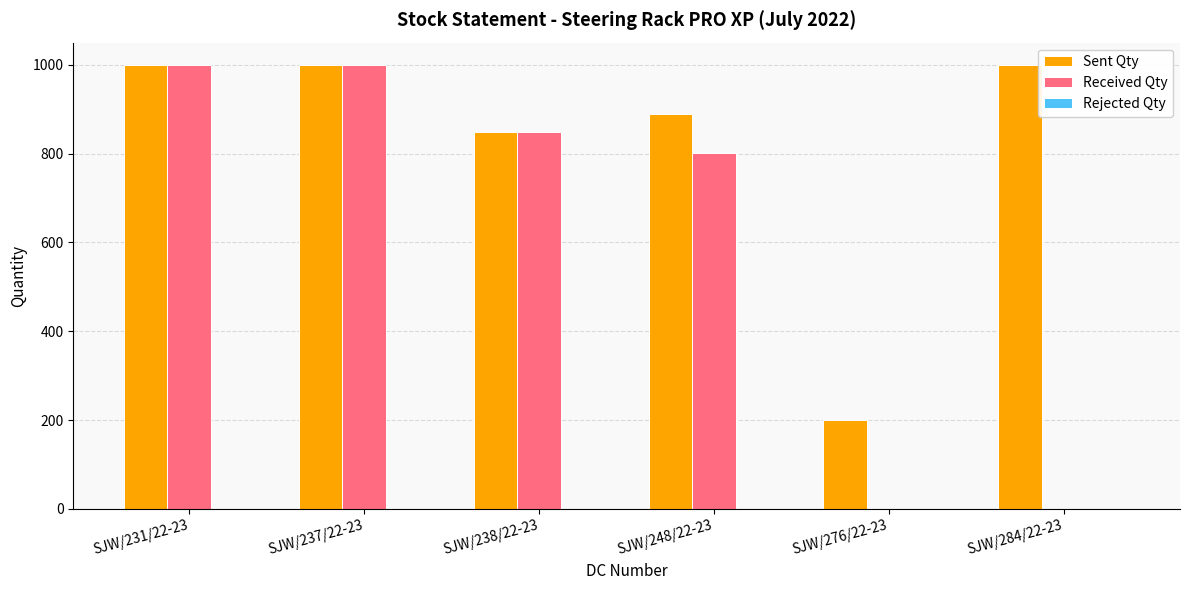

What is the total value across all series at SJW/237/22-23?

2000